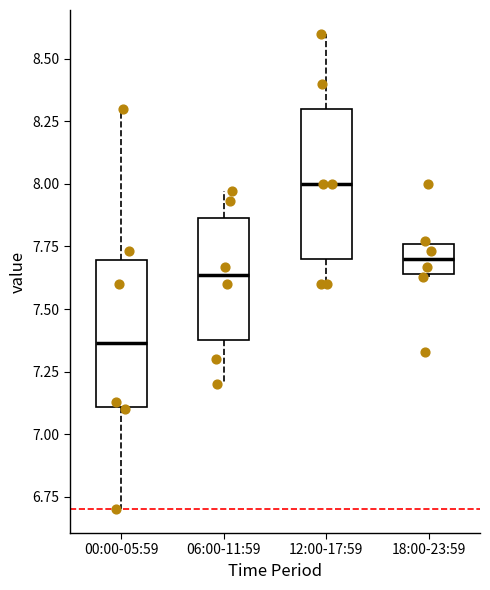

Where is the lower edge of the box for 18:00-23:59 on the y-axis? The values are not printed on the chart, so give them approximately, as read against the axis.

7.65